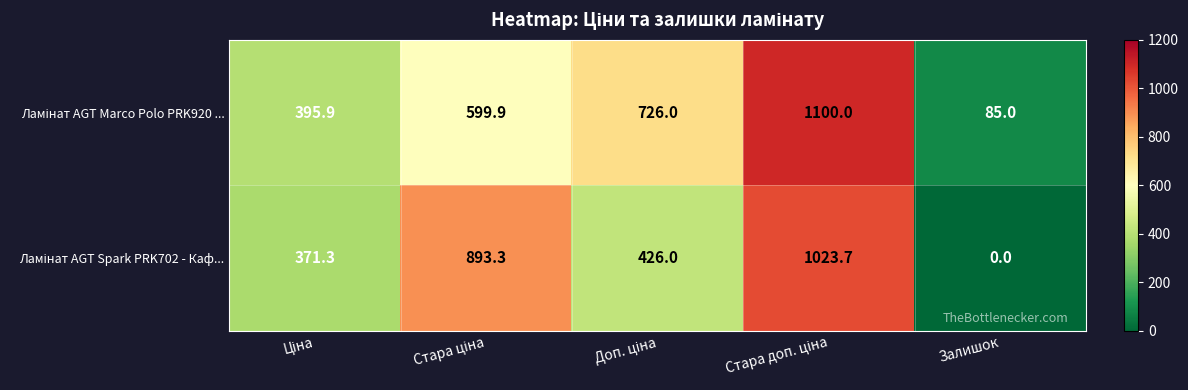

At which category does the chart reach its minimum across all series?

Залишок